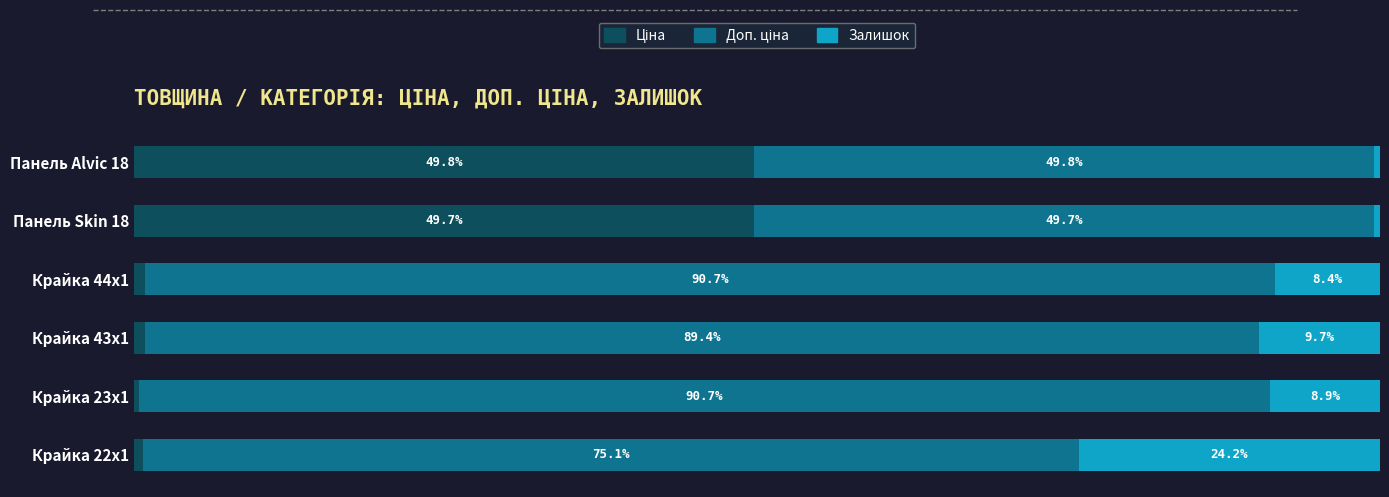

What is the average value of the Ціна series?

17.1